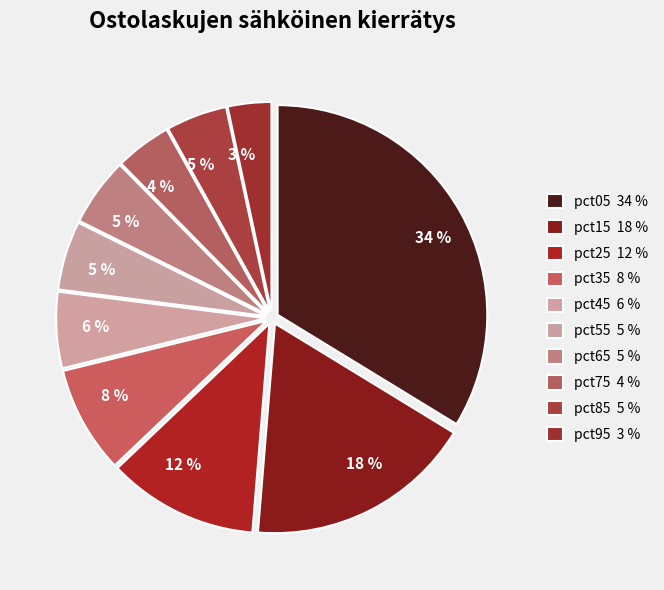

How many segments does this pie chart have?

10